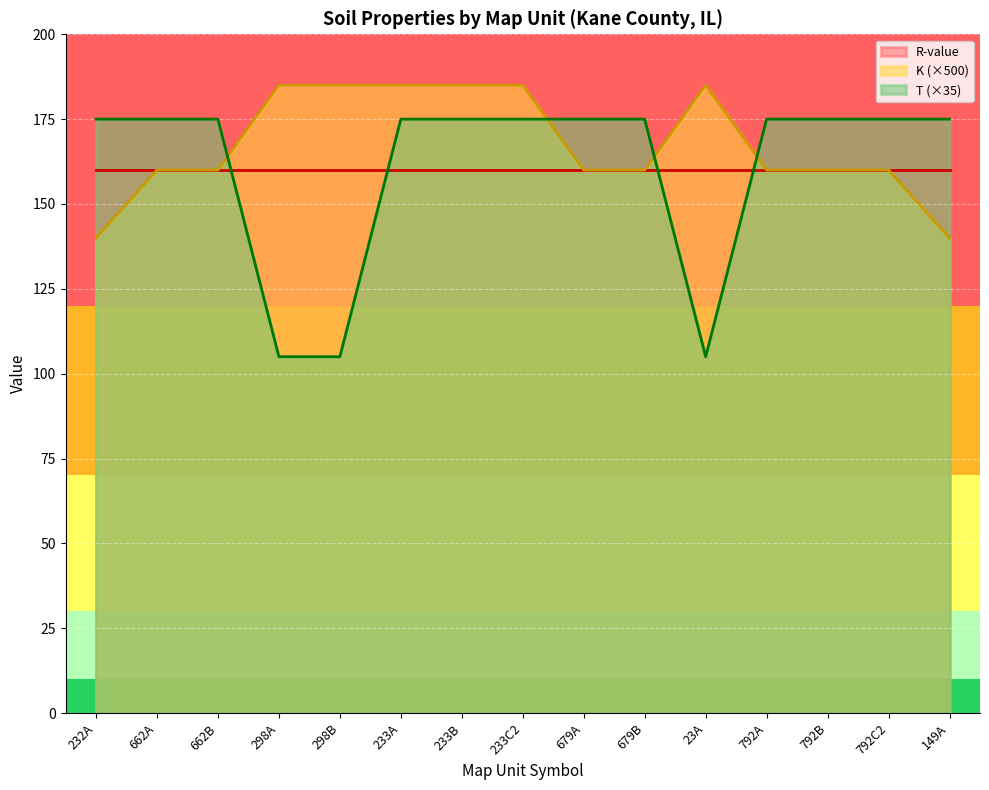

At which category is the sum across all series the highest?

233A